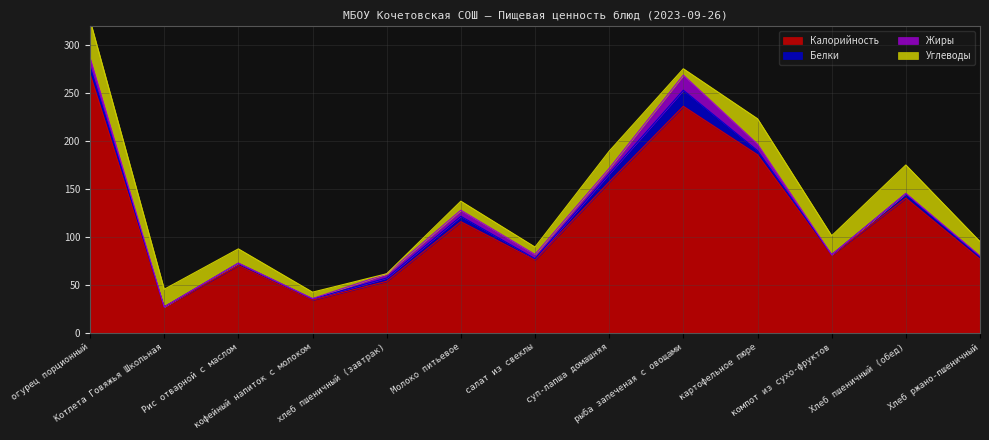

What is the label of the 13th point from the right?

огурец порционный